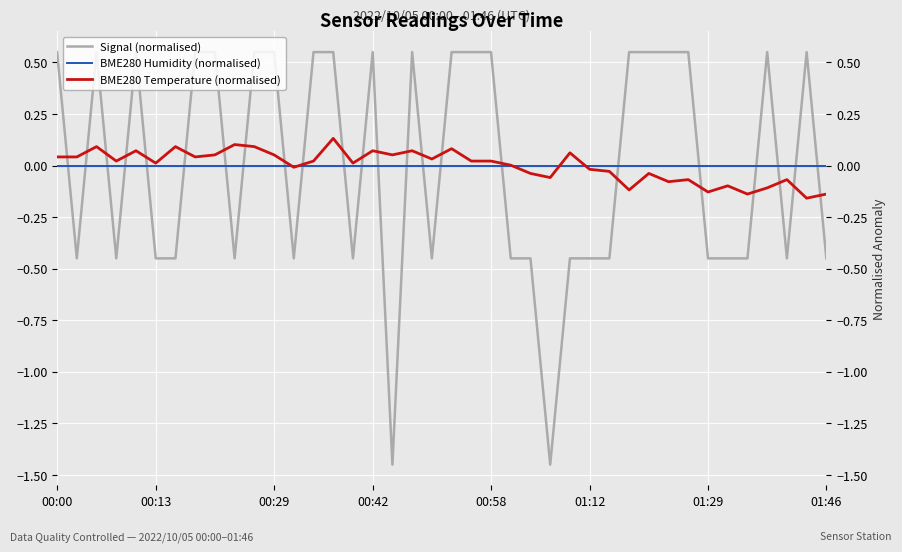

How many values in BME280 Temperature (normalised) are above zero?

24